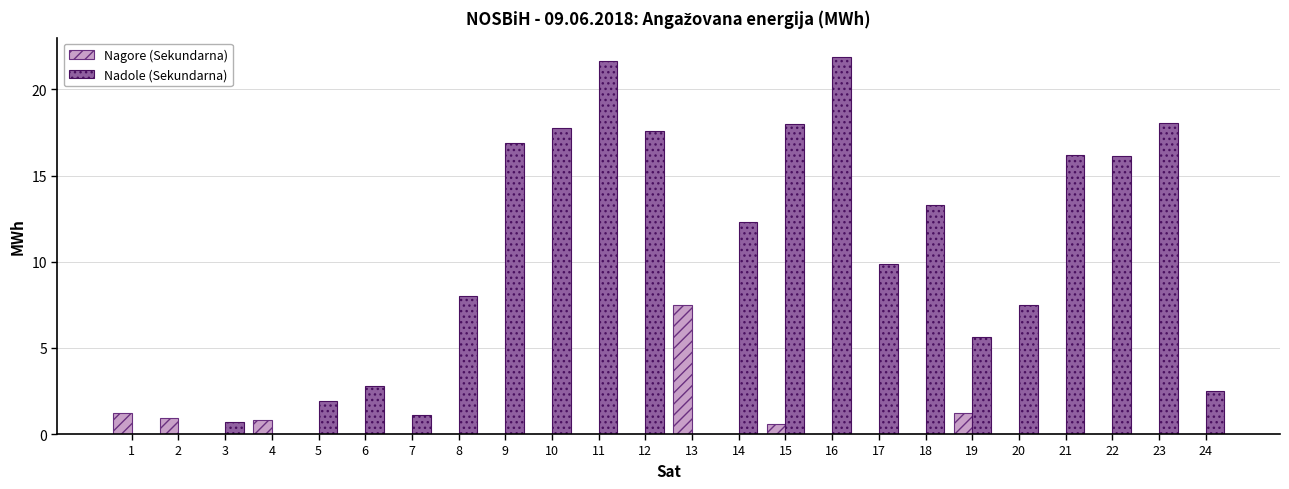

What are all the series names shown in the legend?

Nagore (Sekundarna), Nadole (Sekundarna)